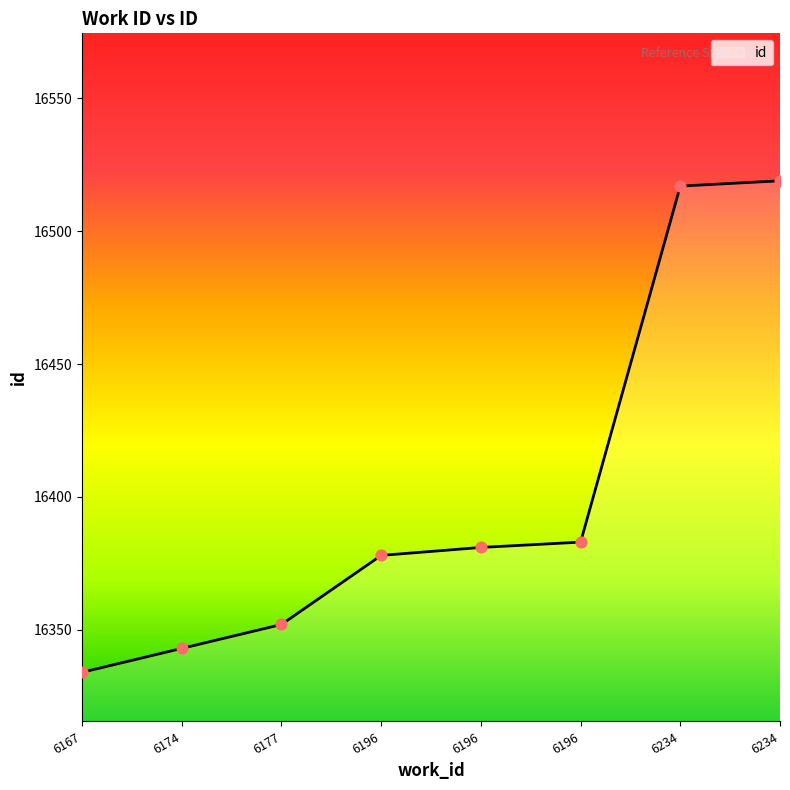

How many values are below 16381?

4